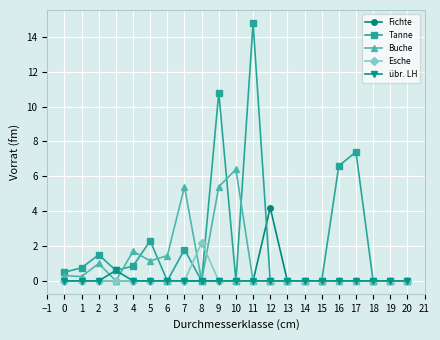

At which label does Esche reach its peak?

8